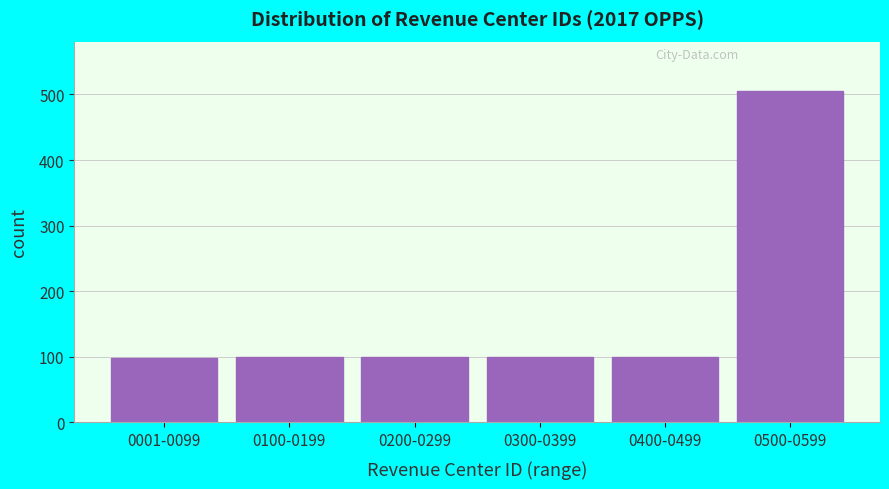

What is the sum of all values?

1004